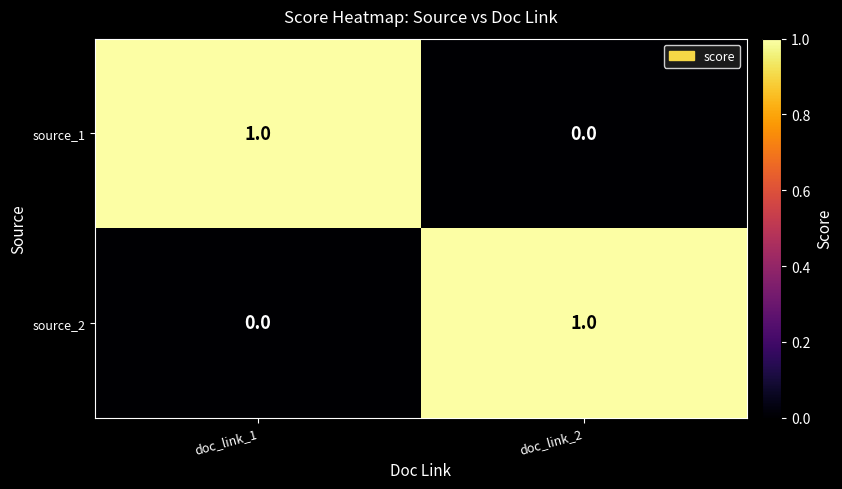

Which category has the lowest value in the source_2 series?

doc_link_1